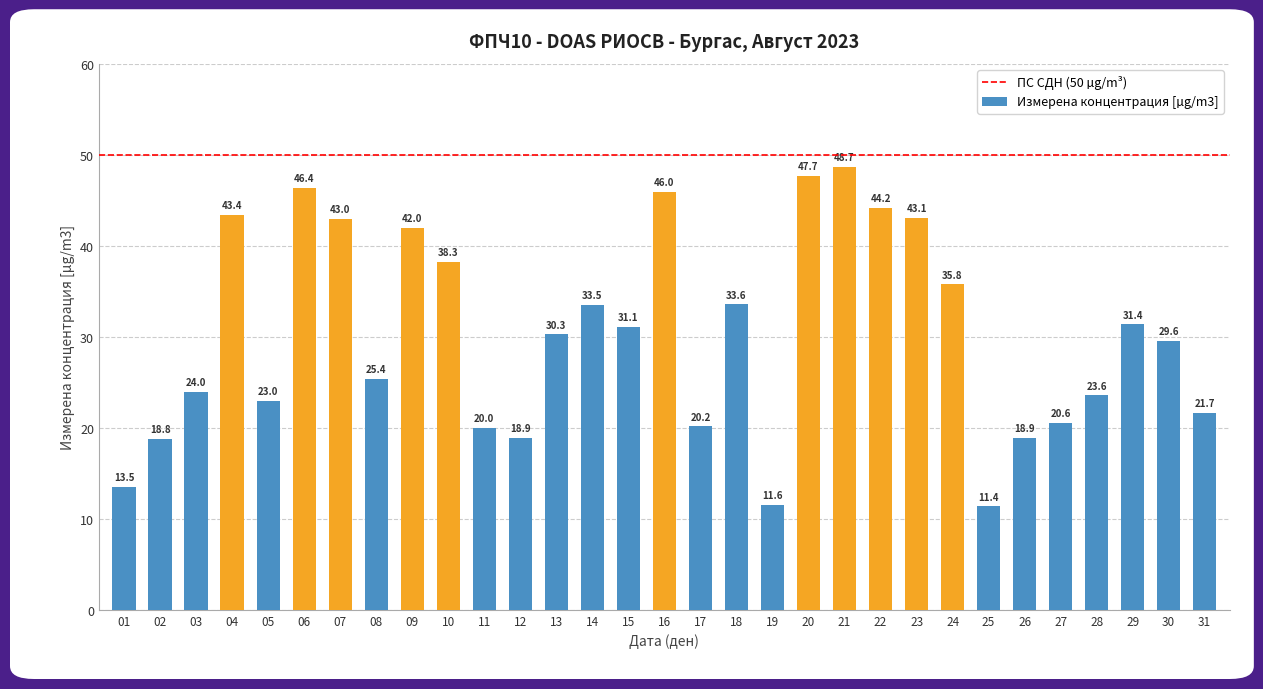

Count the number of data series in this chart.

1